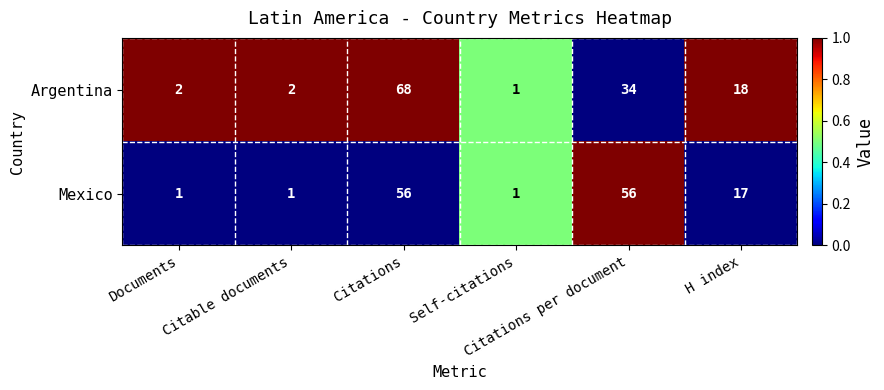

What is the maximum value for Mexico?

56